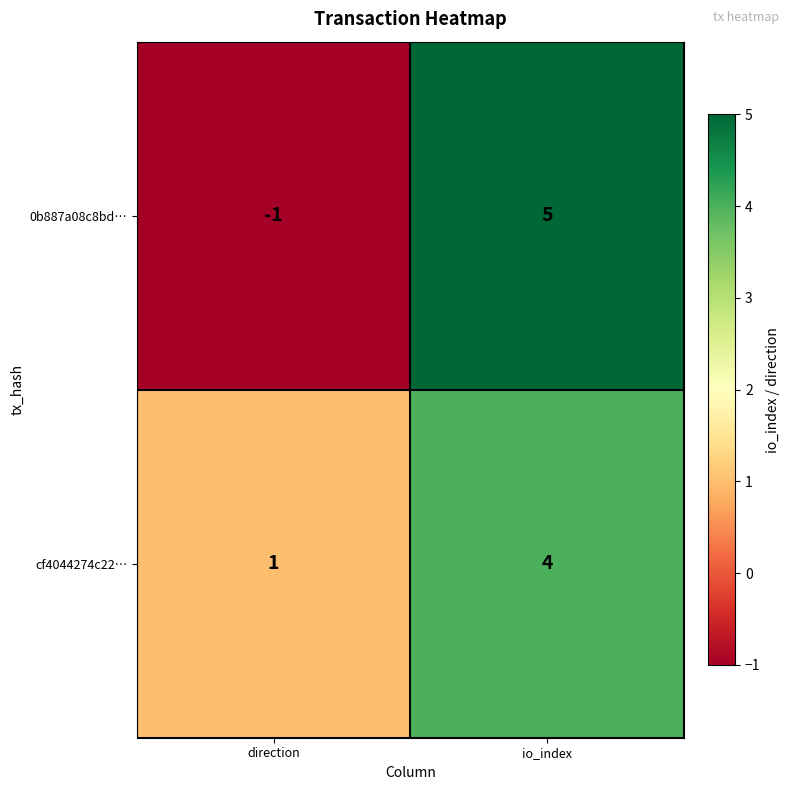

True or false: 0b887a08c8bd… has a value of 7 at io_index.

False